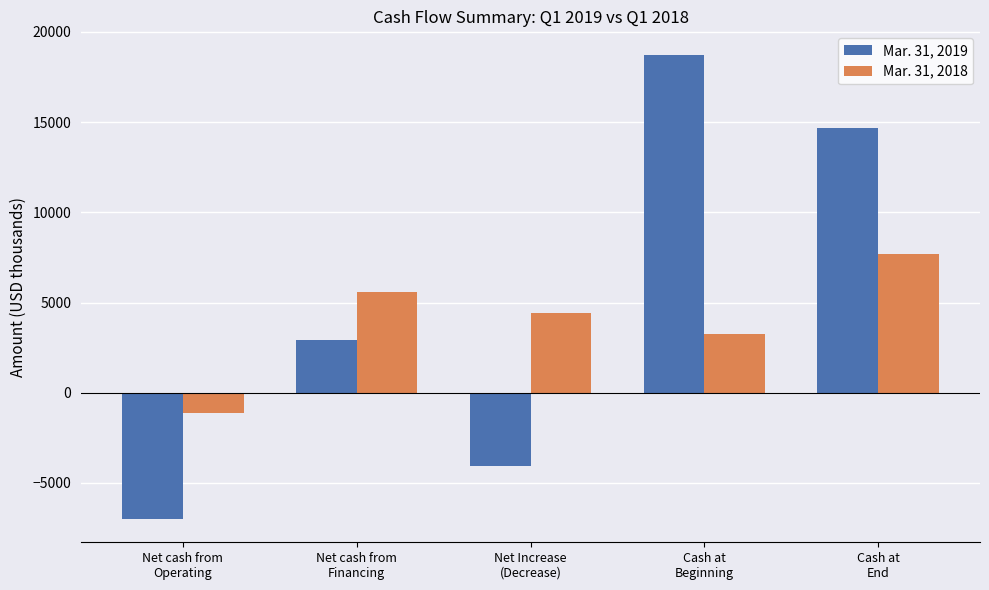

Is the value of Mar. 31, 2018 at Cash at
Beginning greater than the value of Mar. 31, 2019 at Cash at
Beginning?

No